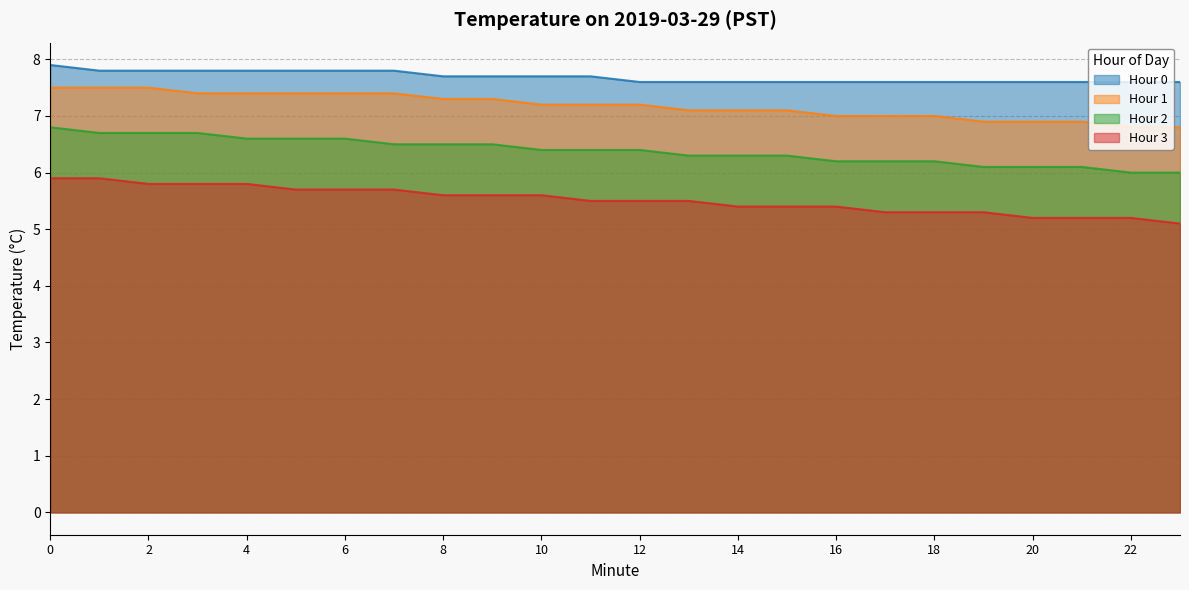

Is it true that Hour 0 equals 7.6 at 17?

True